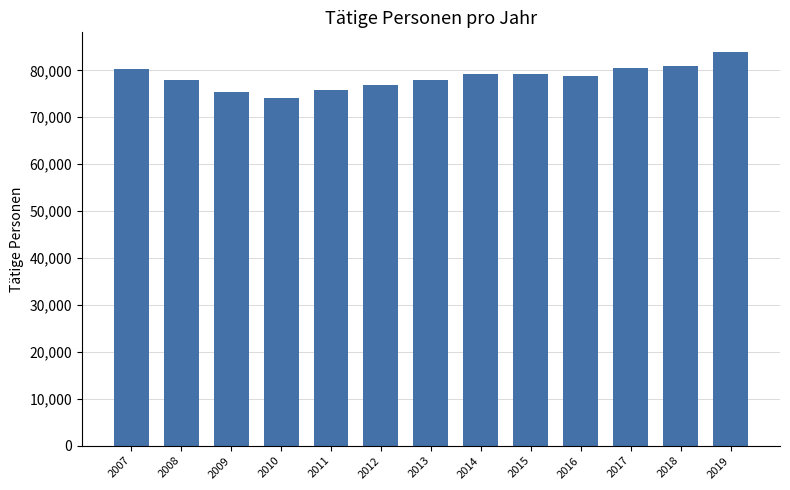

What is the value of the 8th bar from the left?

79170